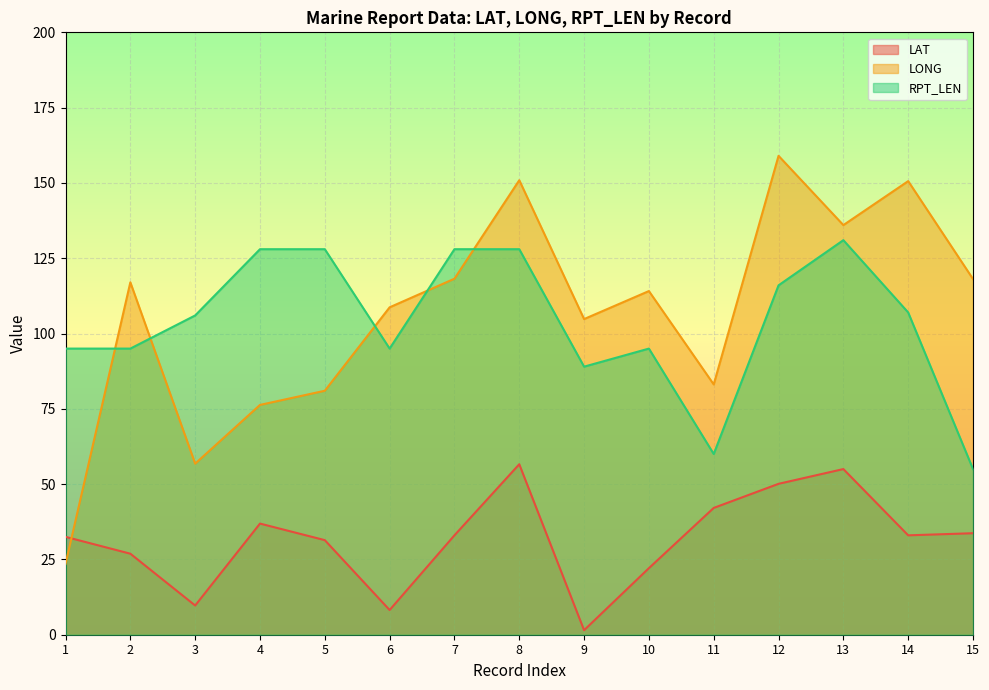

How many interior local valleys does the LAT series have?

4